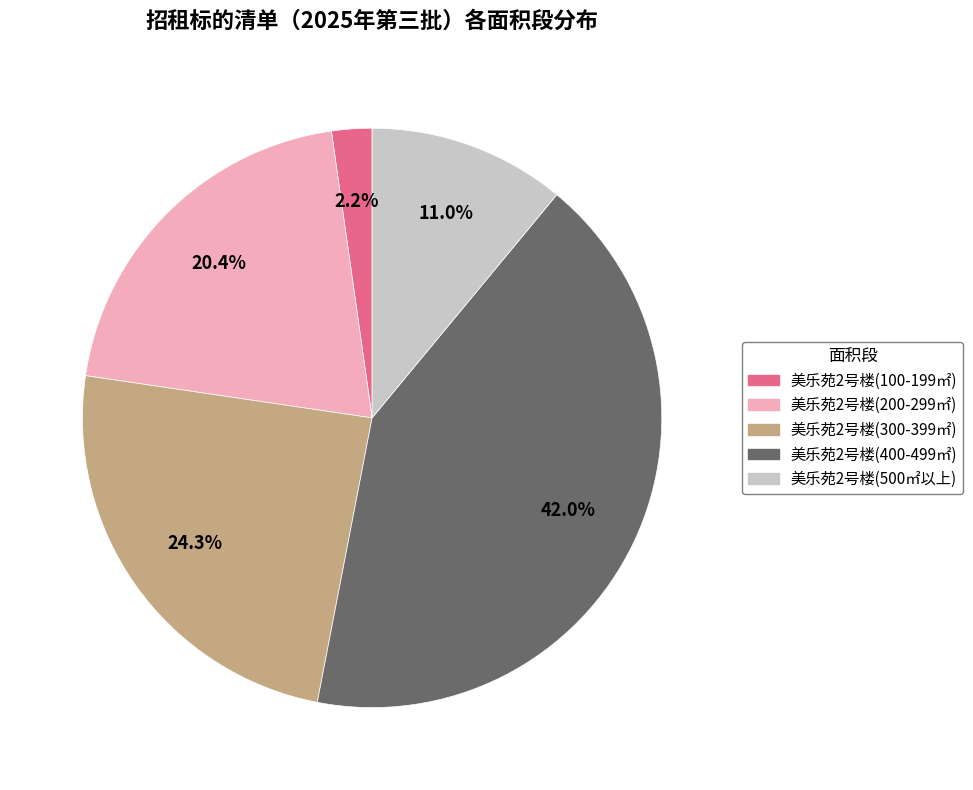

Is there a majority slice in this chart?

No